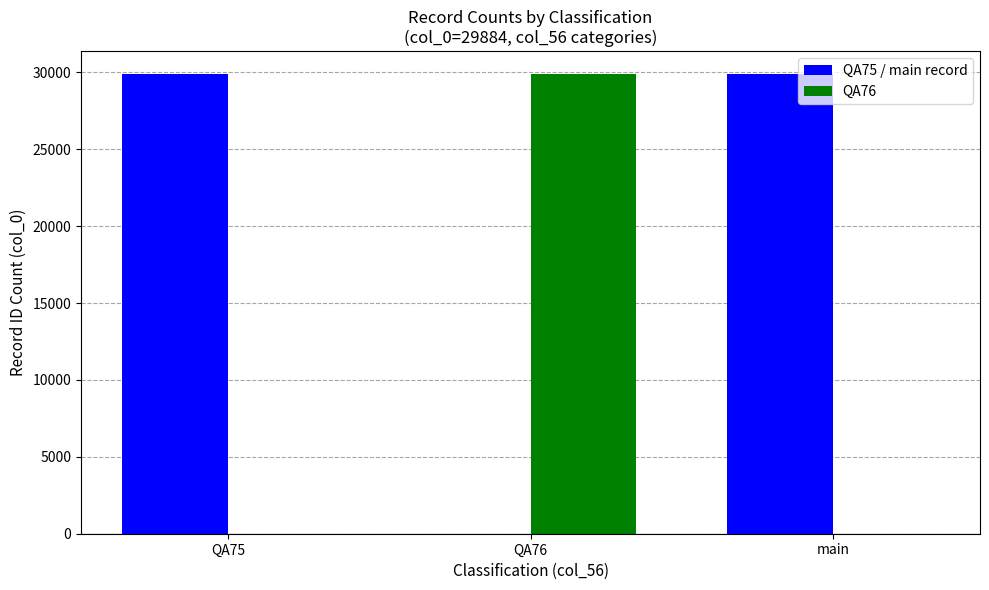

What is the average value of the QA76 series?

9961